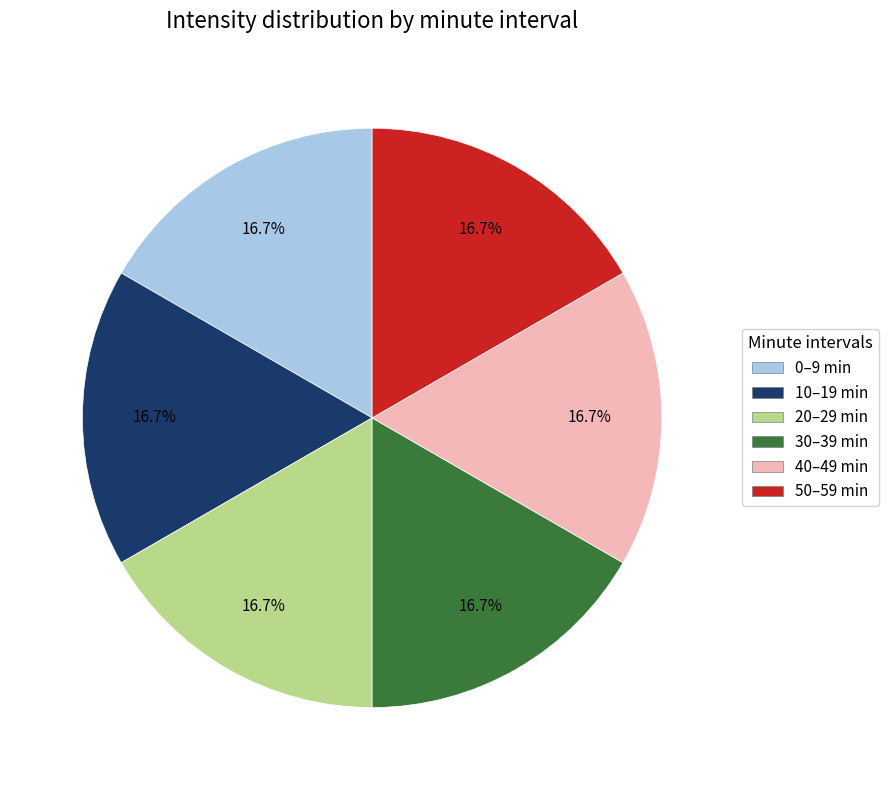

Is there a majority slice in this chart?

No